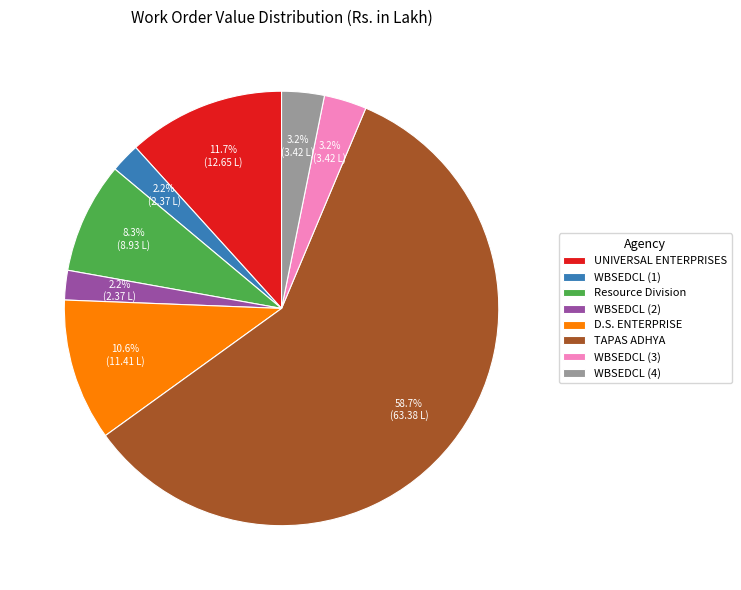

Which has a higher value, WBSEDCL (3) or WBSEDCL (2)?

WBSEDCL (3)